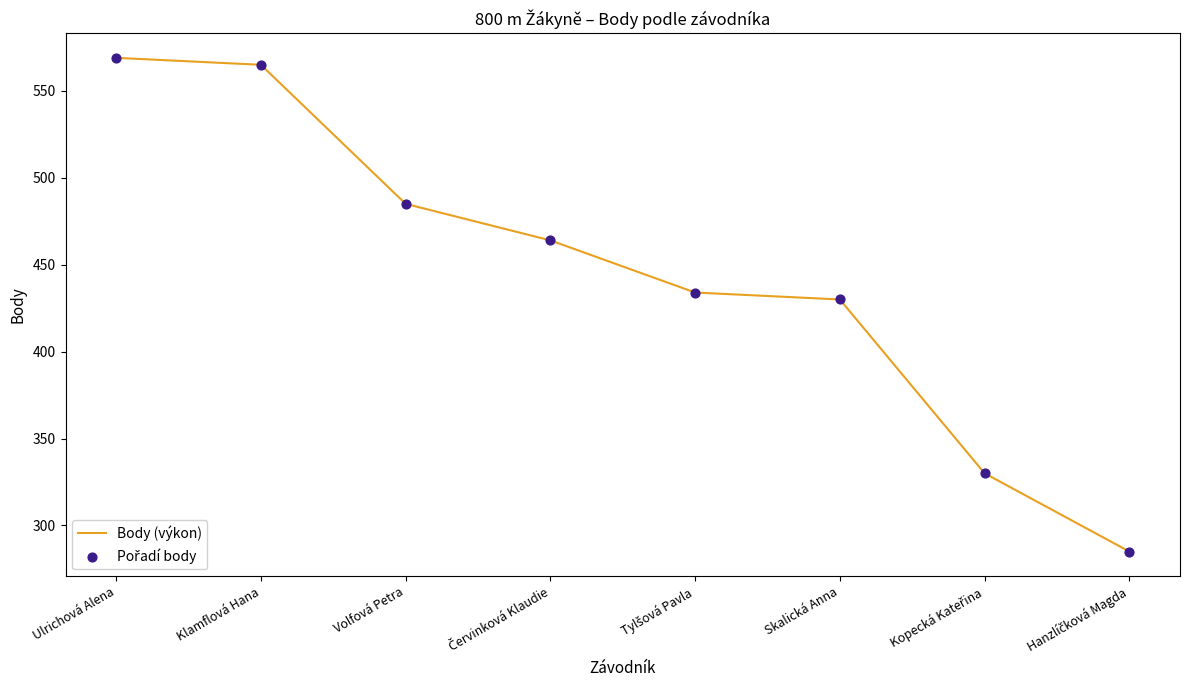

What is the average value?

445